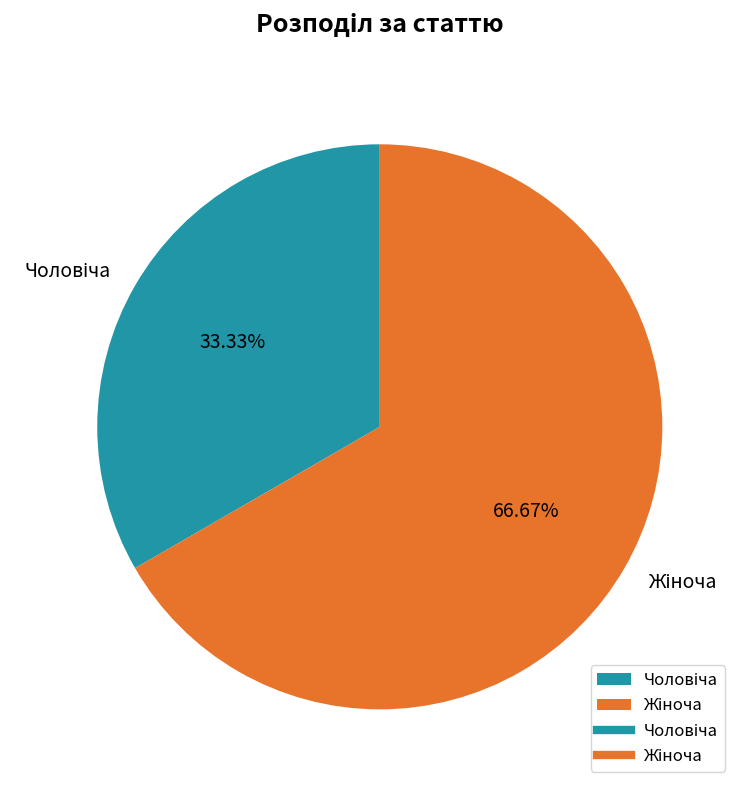

Is there a majority slice in this chart?

Yes